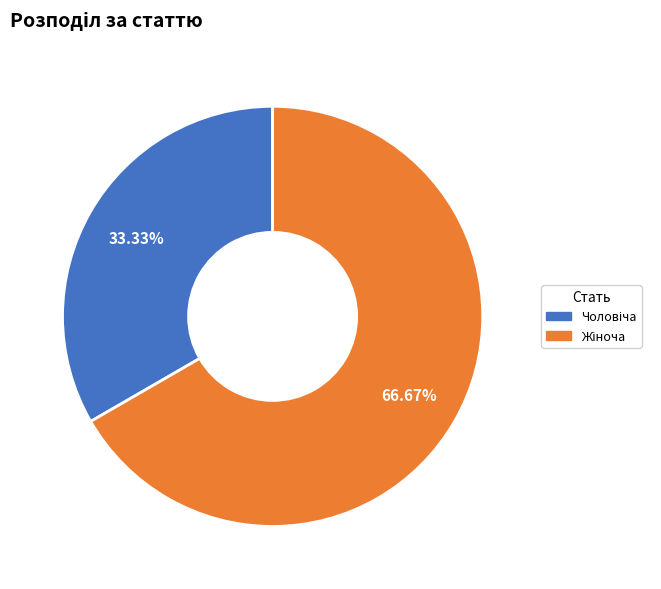

To the nearest percent, what is the average slice percentage?

50%